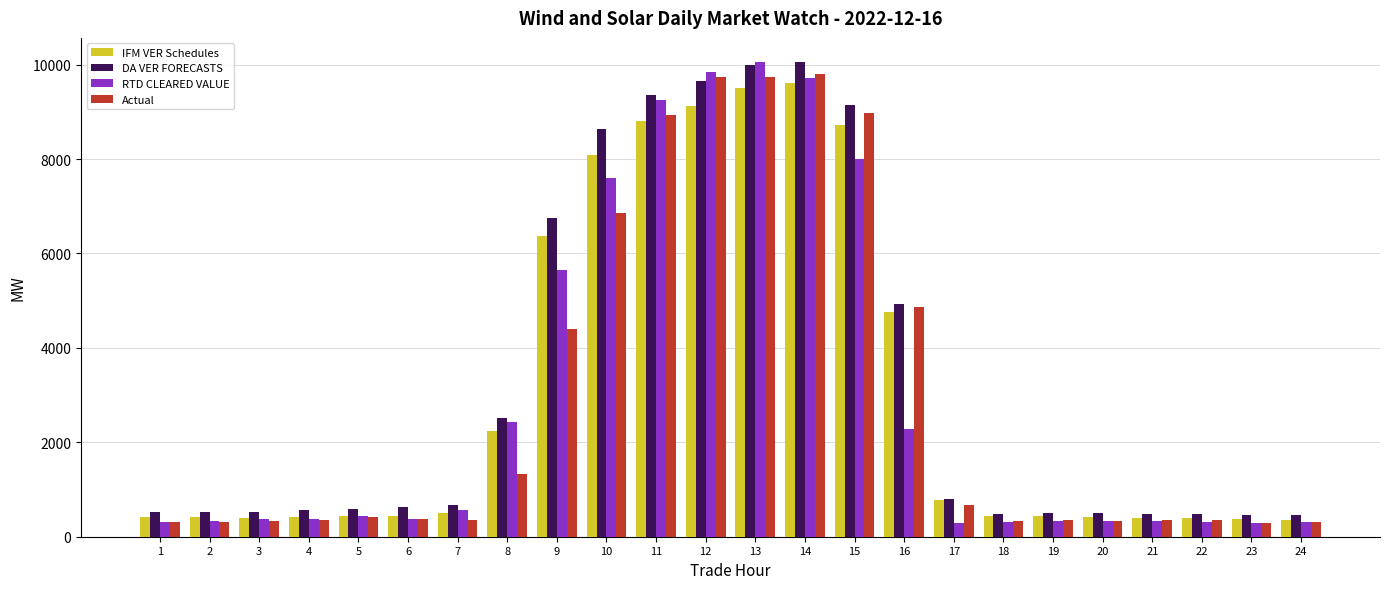

What is the lowest value of the IFM VER Schedules series?

363.3